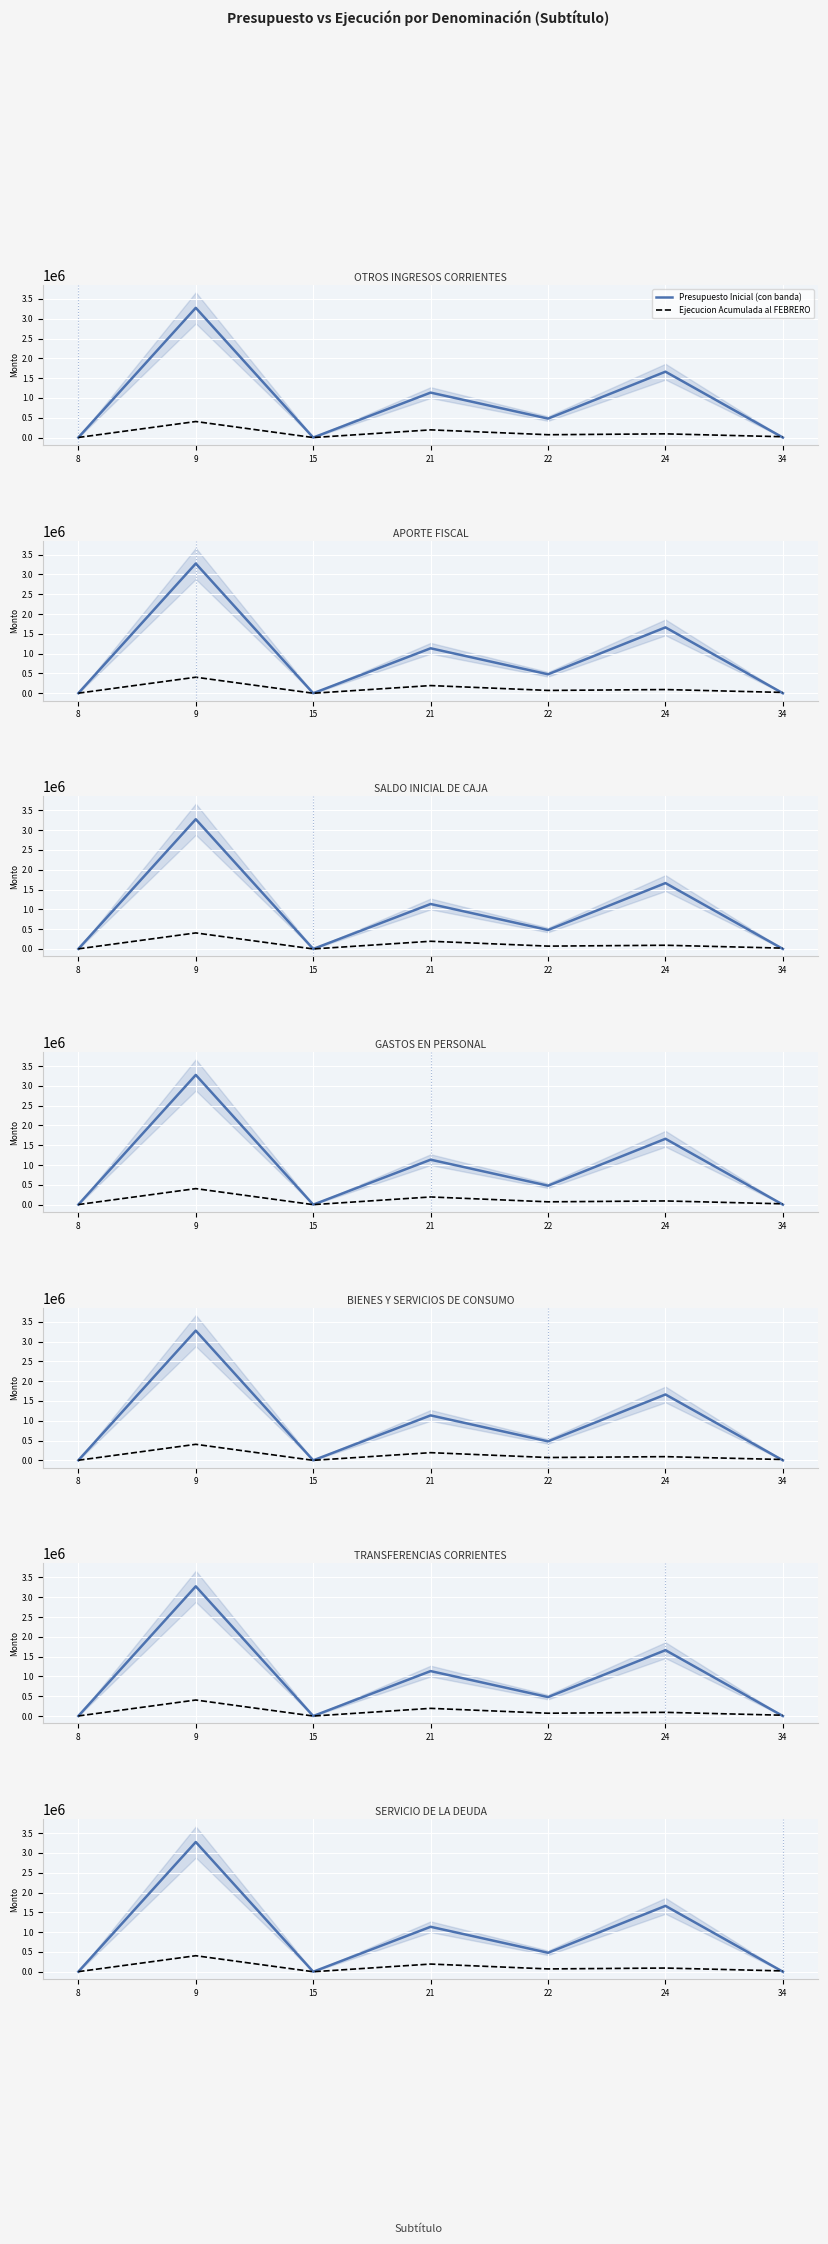

What is the value of the Ejecucion Acumulada point at the 1st from the left?

2162